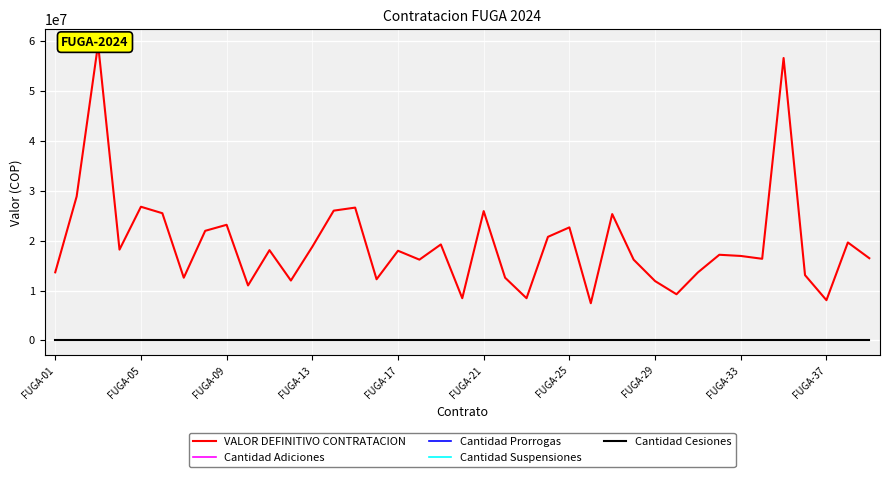

Which series has the largest total across all categories?

VALOR DEFINITIVO CONTRATACION